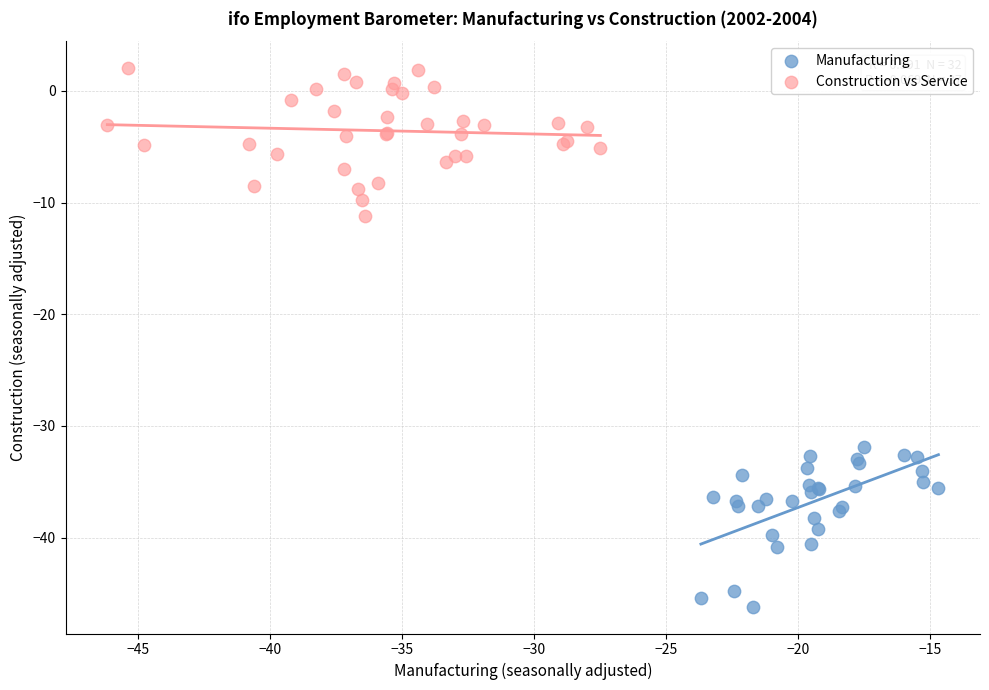

Which series contains the lowest Y value?

Manufacturing